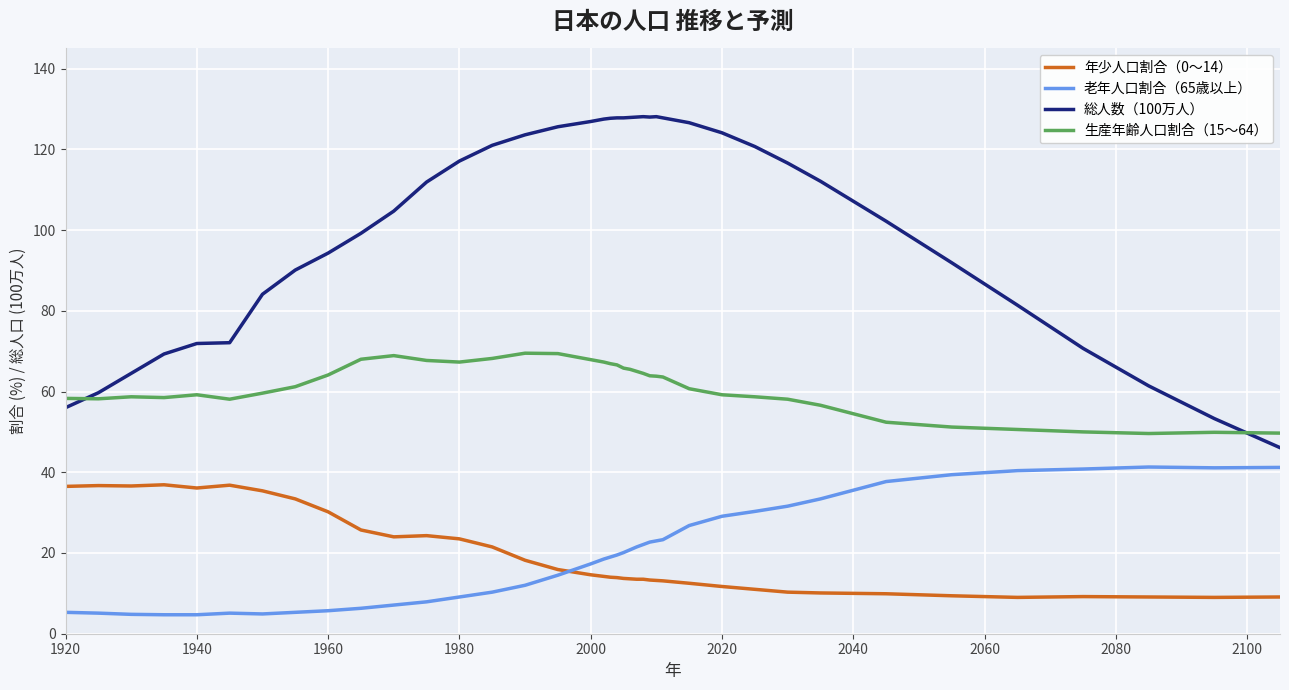

Which series has the widest spread of values?

総人数（100万人）